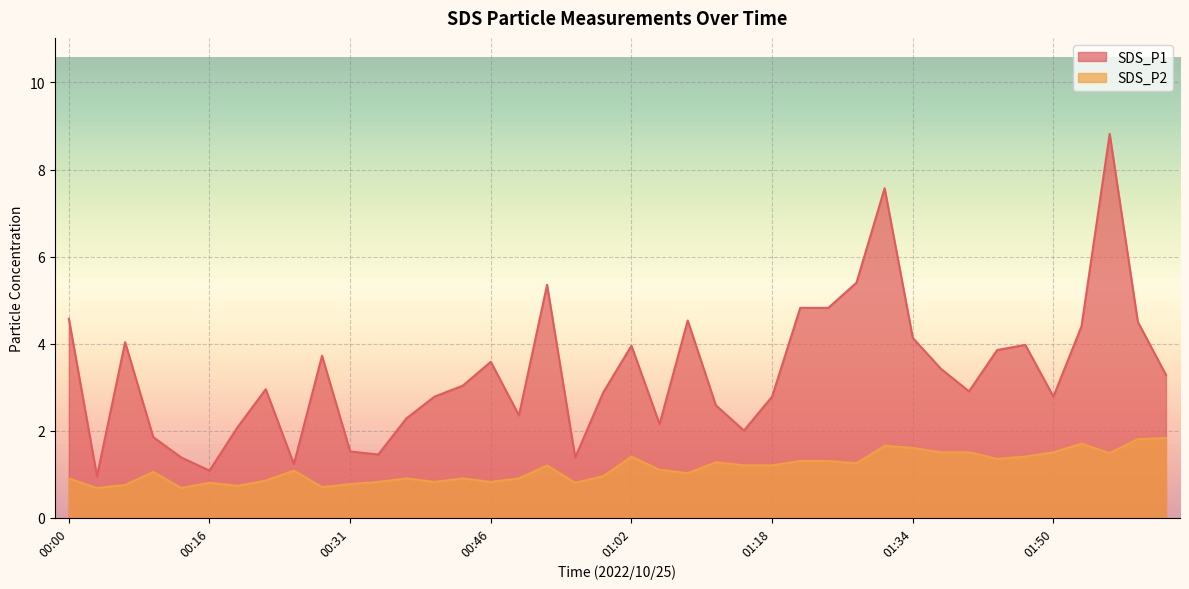

What is the average value of the SDS_P2 series?

1.1